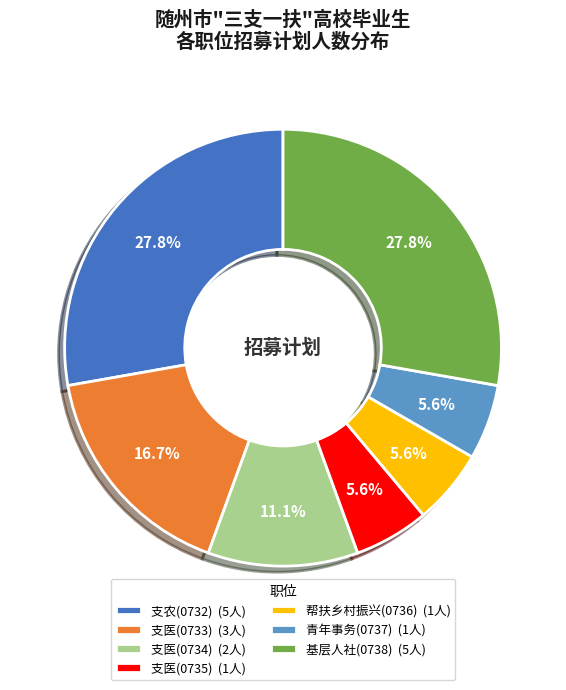

To the nearest percent, what percentage of the pie is 支农(0732)?

28%